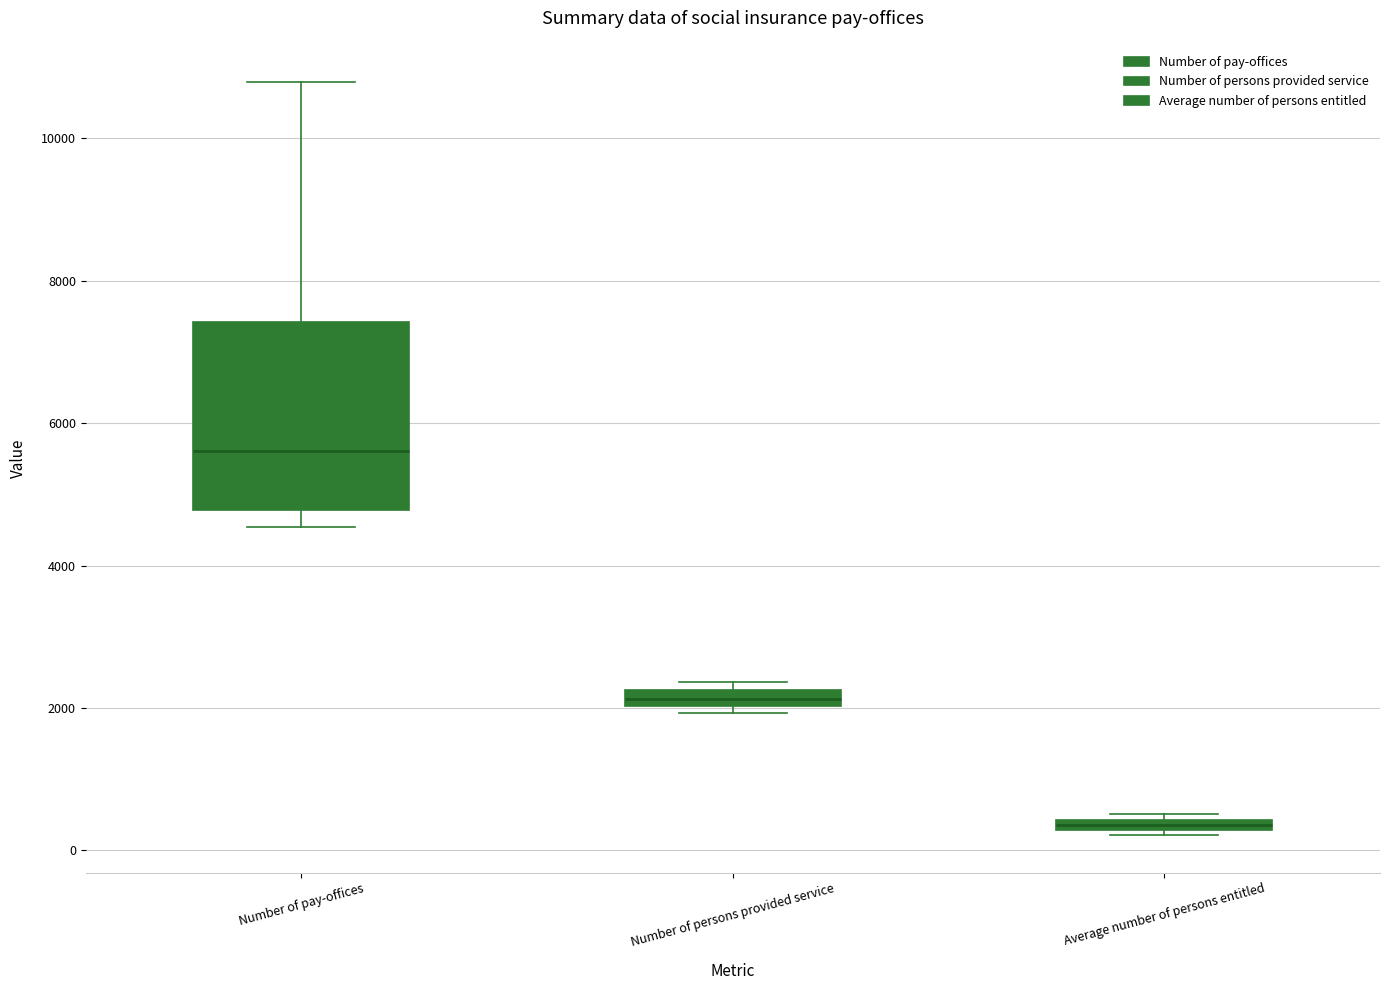

Where is the upper edge of the box for Number of persons provided service on the y-axis? The values are not printed on the chart, so give them approximately, as read against the axis.

2200